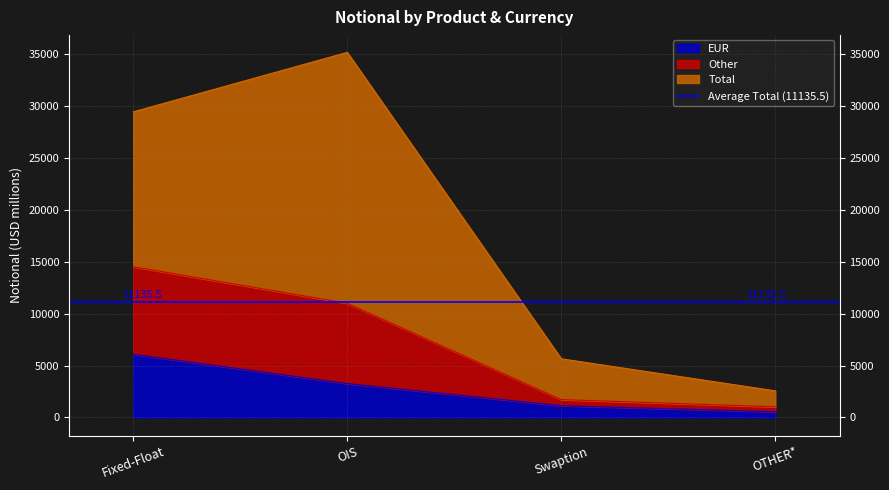

What is the maximum value for EUR?

6090